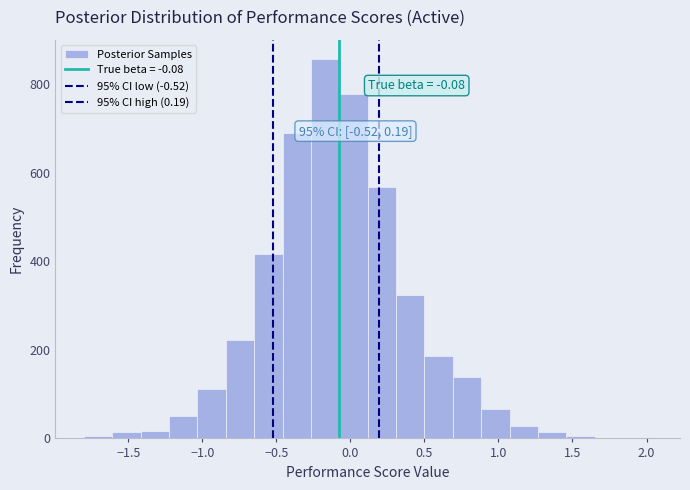

Read against the x-axis, roughly where is the centre of the tallest bar?

-0.15